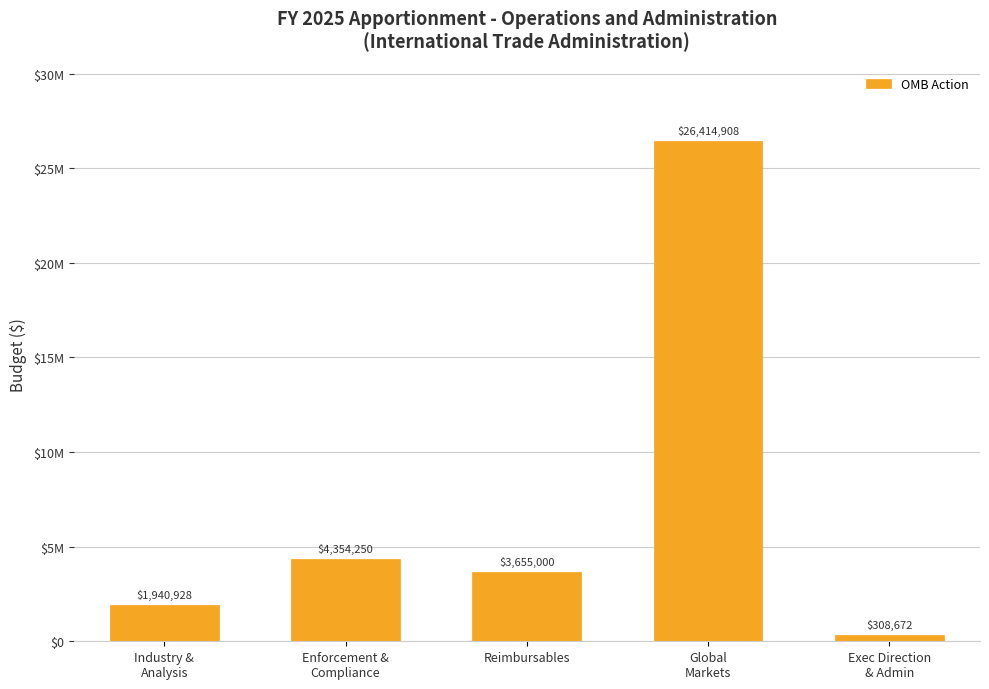

Reading left to right, transcribe all the data shown in this chart.

1940928	4354250	3655000	26414908	308672